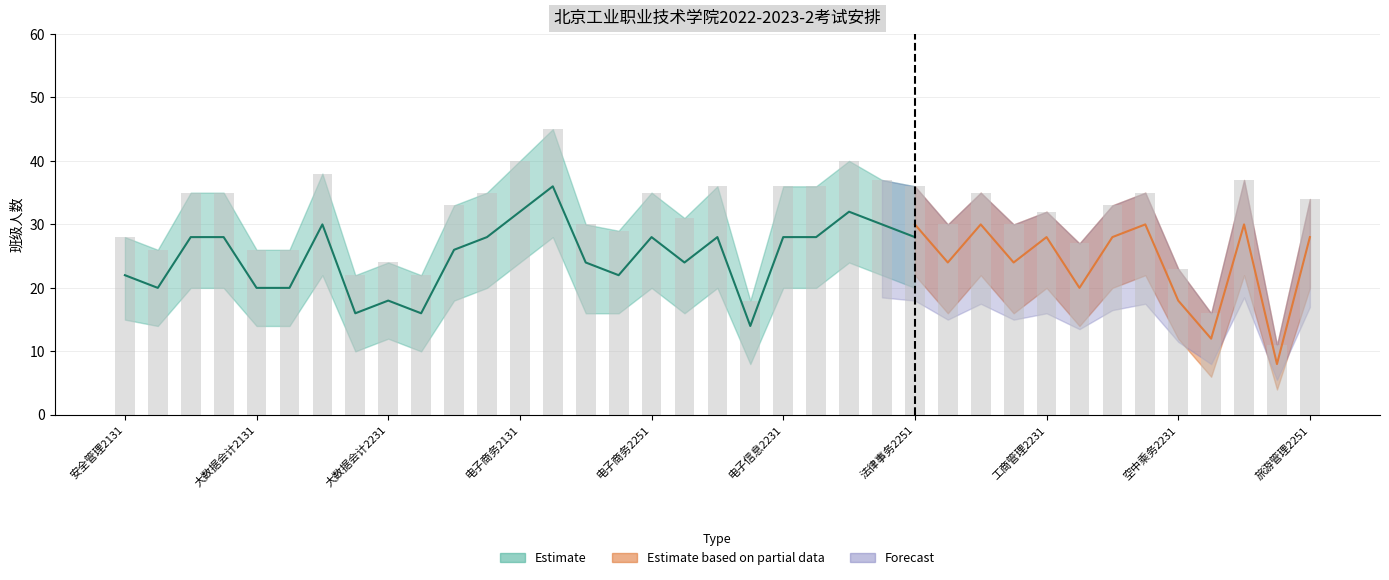

What position from the right is 大数据会计2131?

33